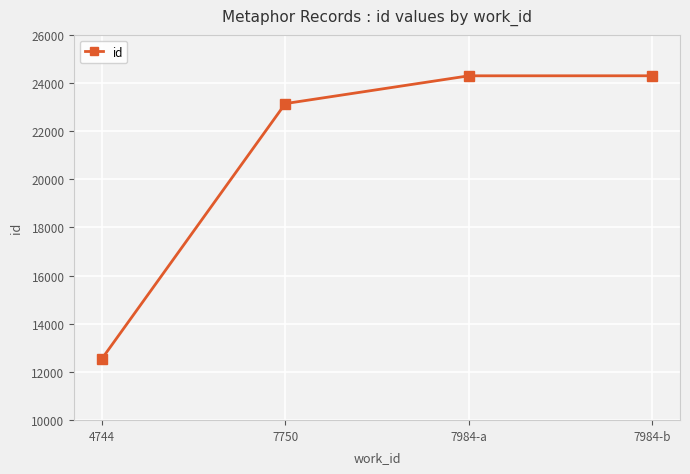

The value at 4744 is 21517. True or false?

False